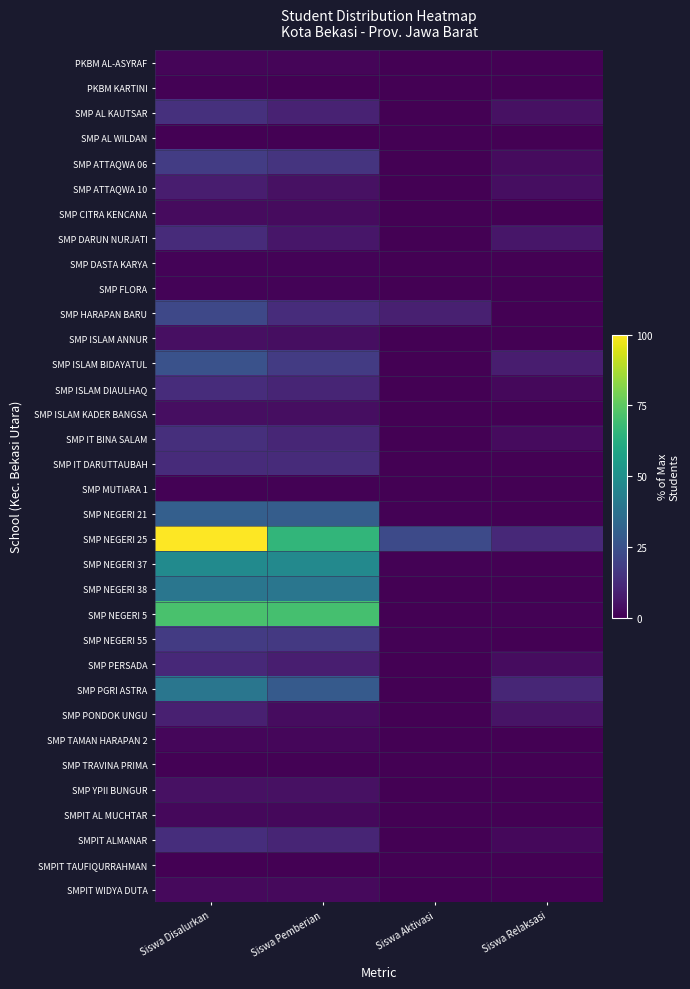

Between Siswa Disalurkan and Siswa Aktivasi, which is larger?

Siswa Disalurkan